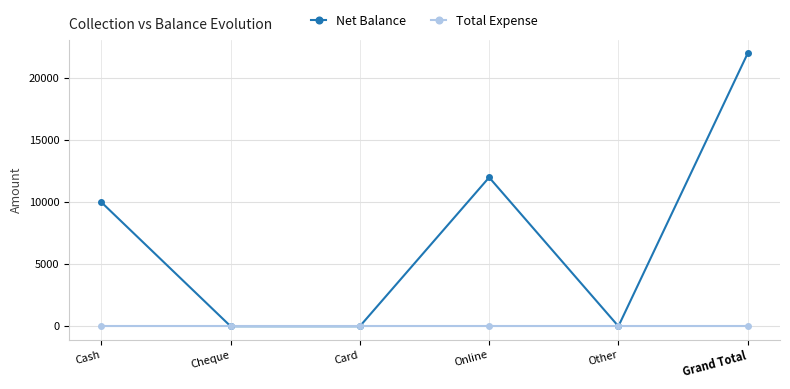

What is the label of the 4th point from the left?

Online